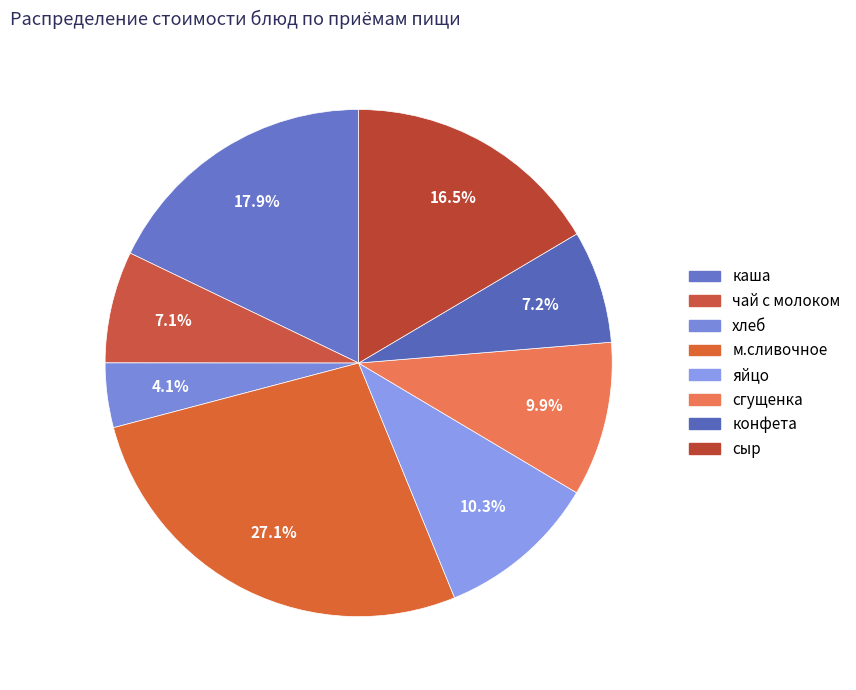

Count the number of slices in the pie.

8